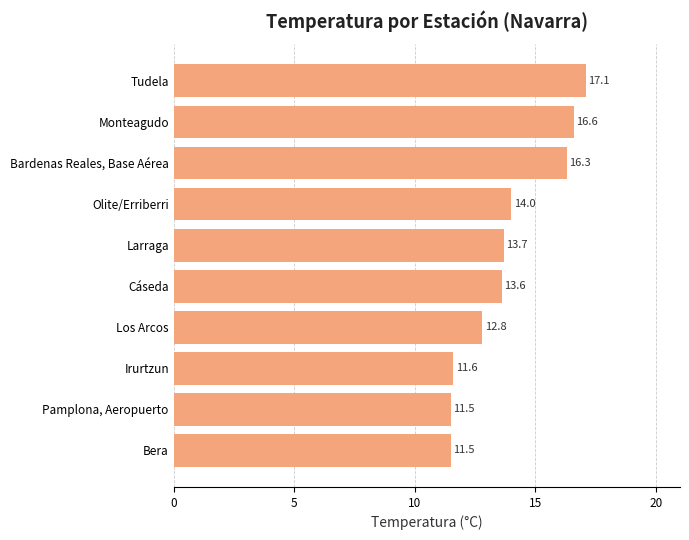

What is the change in value from Irurtzun to Larraga?

+2.1